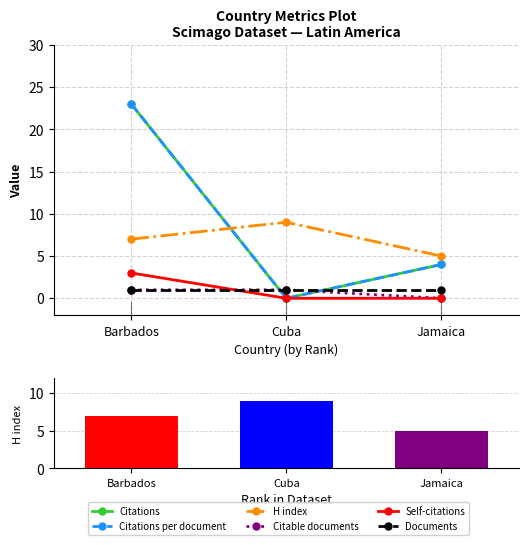

Rank the series at Barbados from highest to lowest value.

Citations, Citations per document, H index, Self-citations, Citable documents, Documents